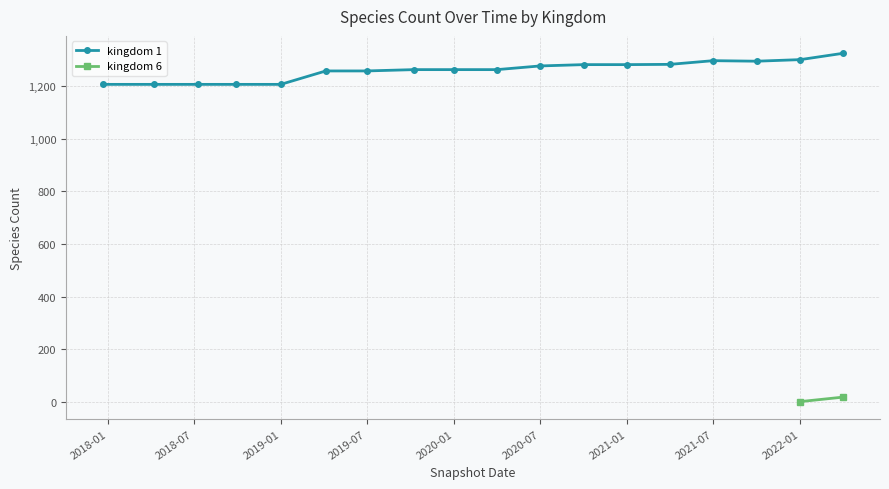

What is the lowest value of the kingdom 1 series?

1206